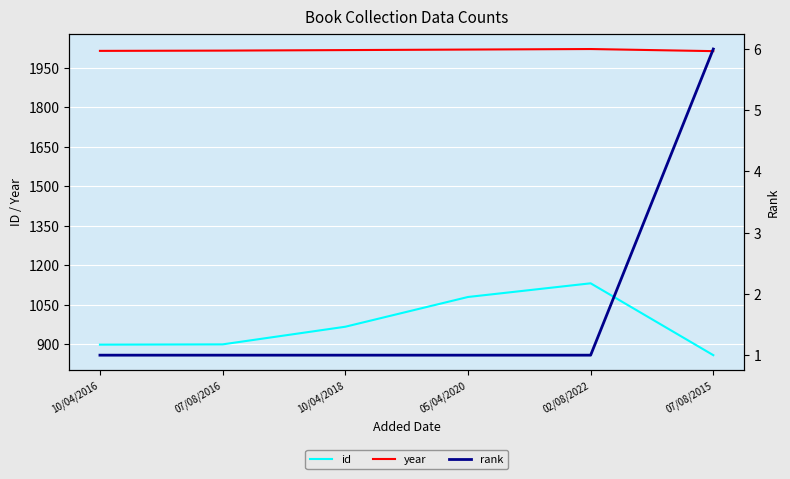

Reading left to right, what are all the values shown in this chart?

id: 898	899	966	1079	1131	858
year: 2014	2015	2017	2019	2021	2013
rank: 1	1	1	1	1	6